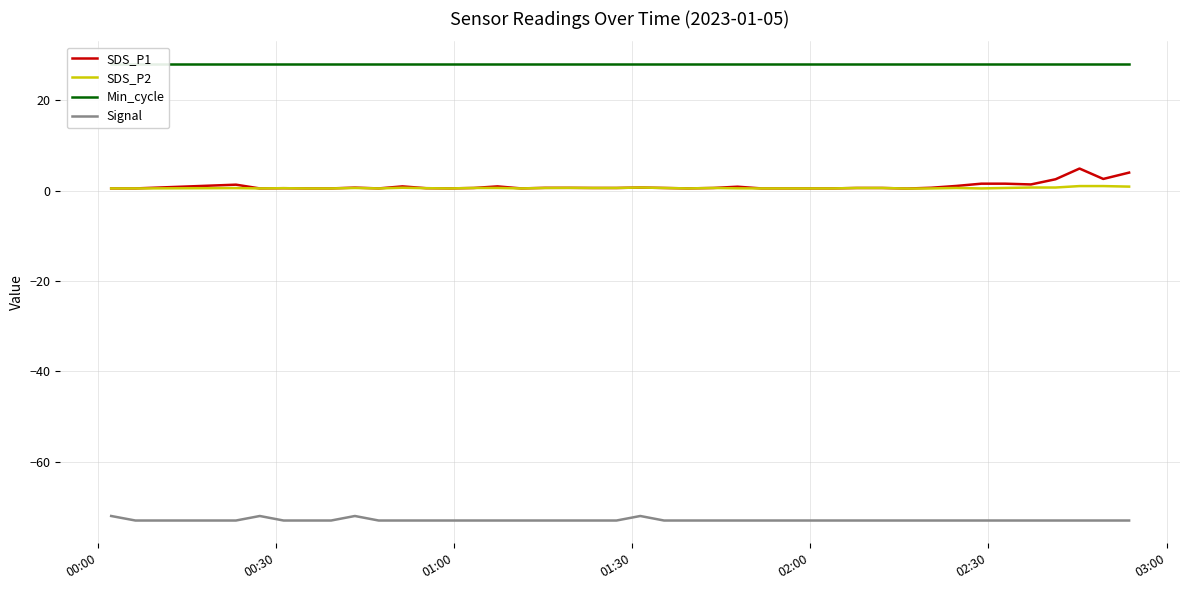

True or false: Signal and SDS_P1 cross at least once.

False